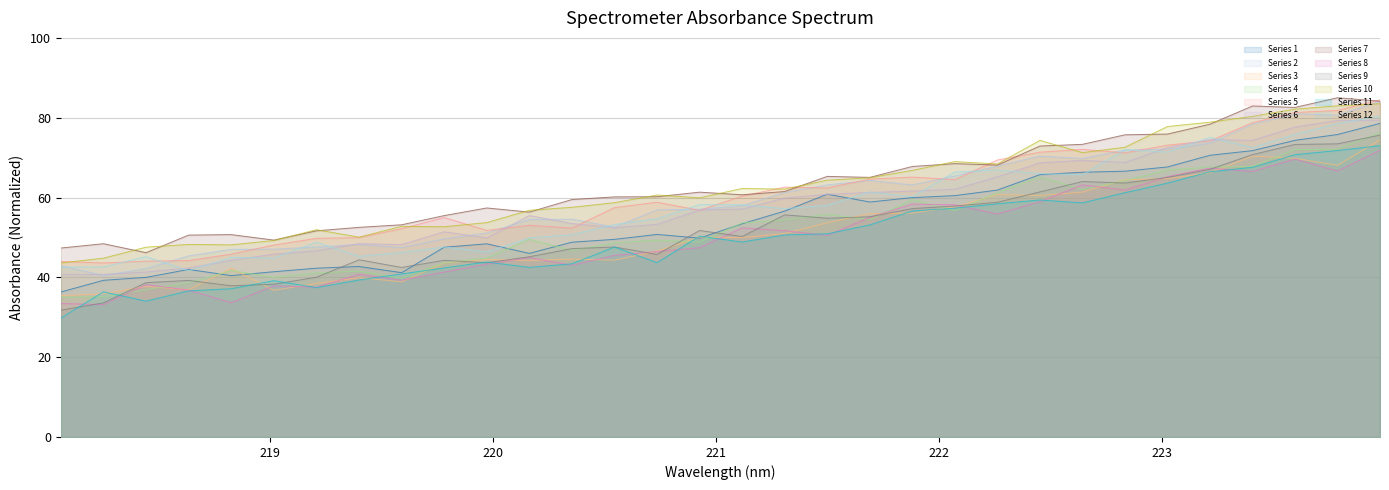

Reading left to right, what are all the values shown in this chart?

218.0596=43.6	218.2508=44.8	218.442=47.6	218.6332=48.2	218.8244=48.1	219.0156=49.2	219.2067=51.9	219.3979=50.1	219.589=52.8	219.7801=52.7	219.9712=53.7	220.1623=56.8	220.3533=57.5	220.5444=58.7	220.7354=60.6	220.9264=59.9	221.1174=62.3	221.3083=62.1	221.4993=64.4	221.6902=65.0	221.8812=66.8	222.0721=69.0	222.263=68.4	222.4538=74.3	222.6447=71.3	222.8355=72.6	223.0264=77.8	223.2172=78.9	223.408=80.3	223.5987=82.1	223.7895=83.0	223.9802=83.5